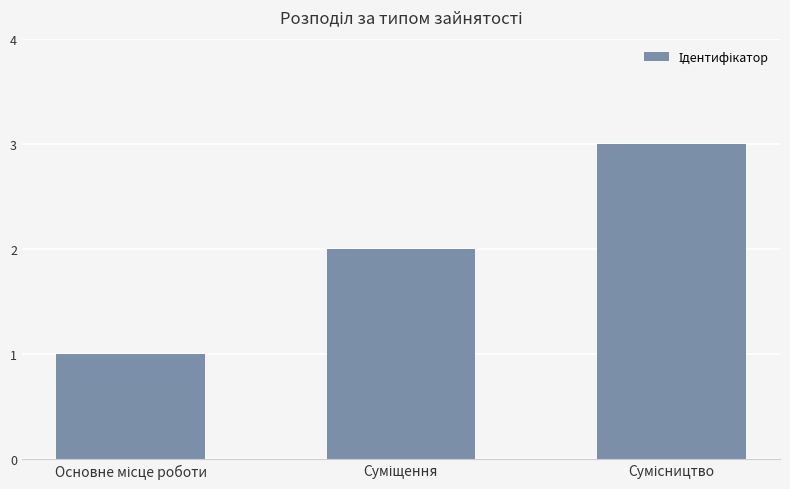

What is the greatest value displayed?

3